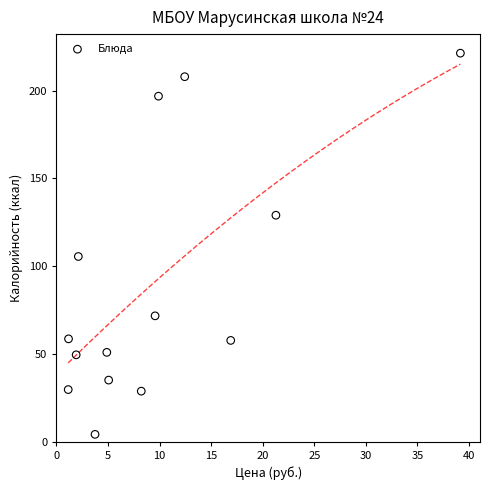

What Y value in the scatter plot is closest to 112?

105.5